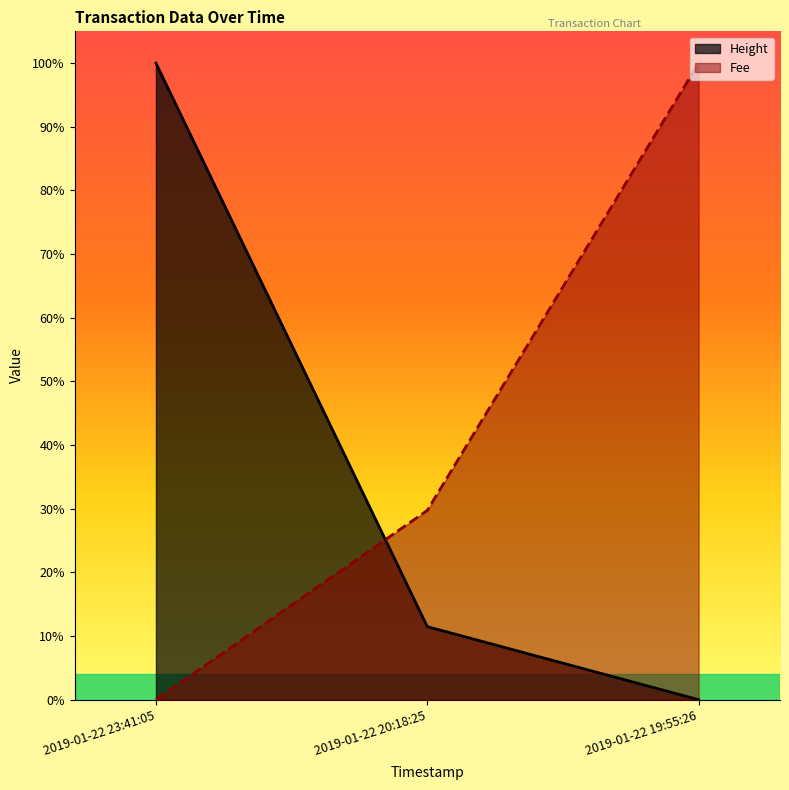

What is the total value across all series at 2019-01-22 19:55:26?

1.0